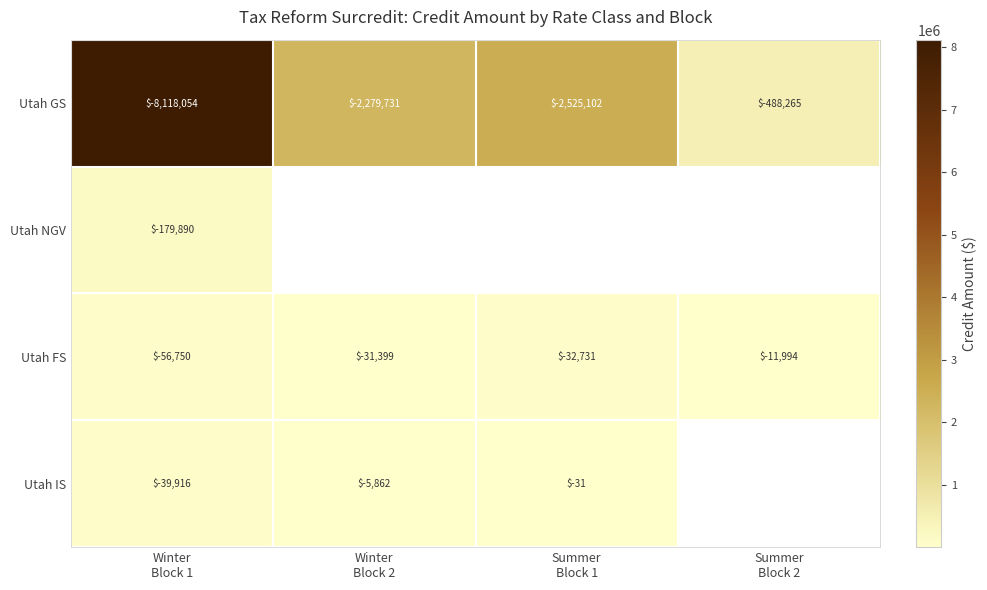

What is the difference between the maximum and minimum values in the Utah GS series?

7629789